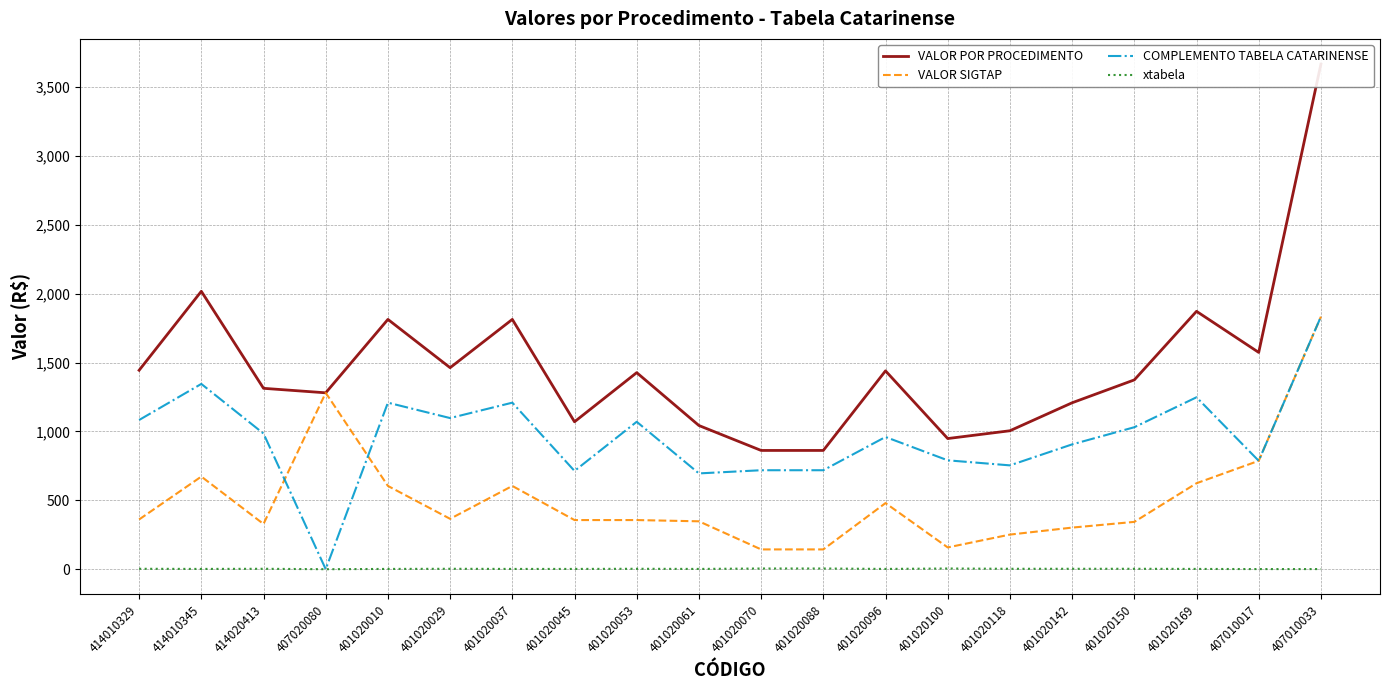

What are all the series names shown in the legend?

VALOR POR PROCEDIMENTO, VALOR SIGTAP, COMPLEMENTO TABELA CATARINENSE, xtabela